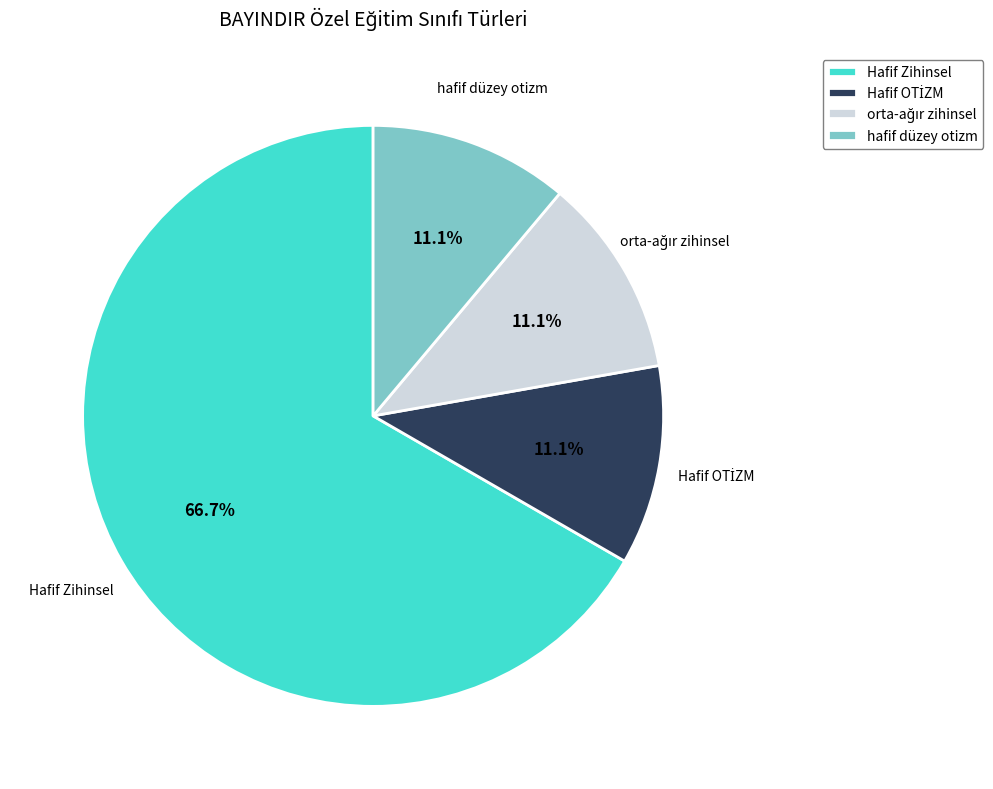

What percentage is the hafif düzey otizm slice, to the nearest percent?

11%